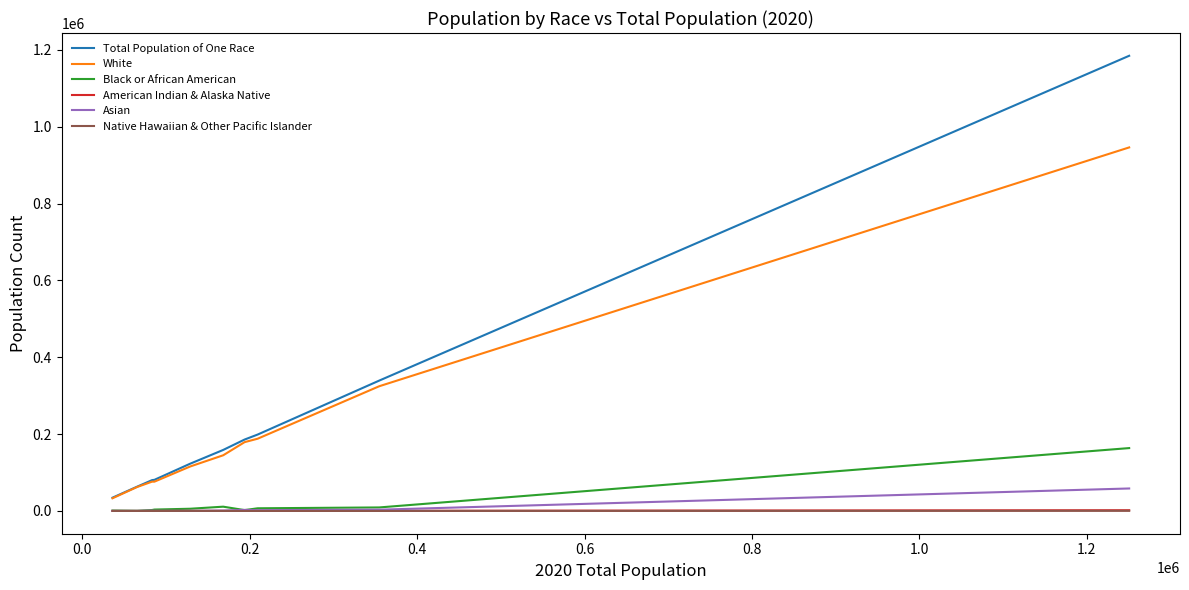

What is the highest value of the Asian series?

58541